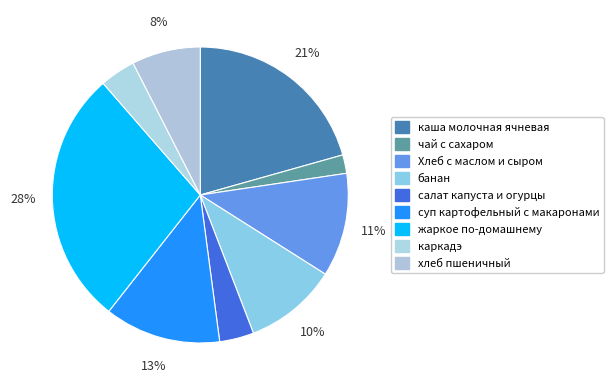

Count the number of slices in the pie.

9